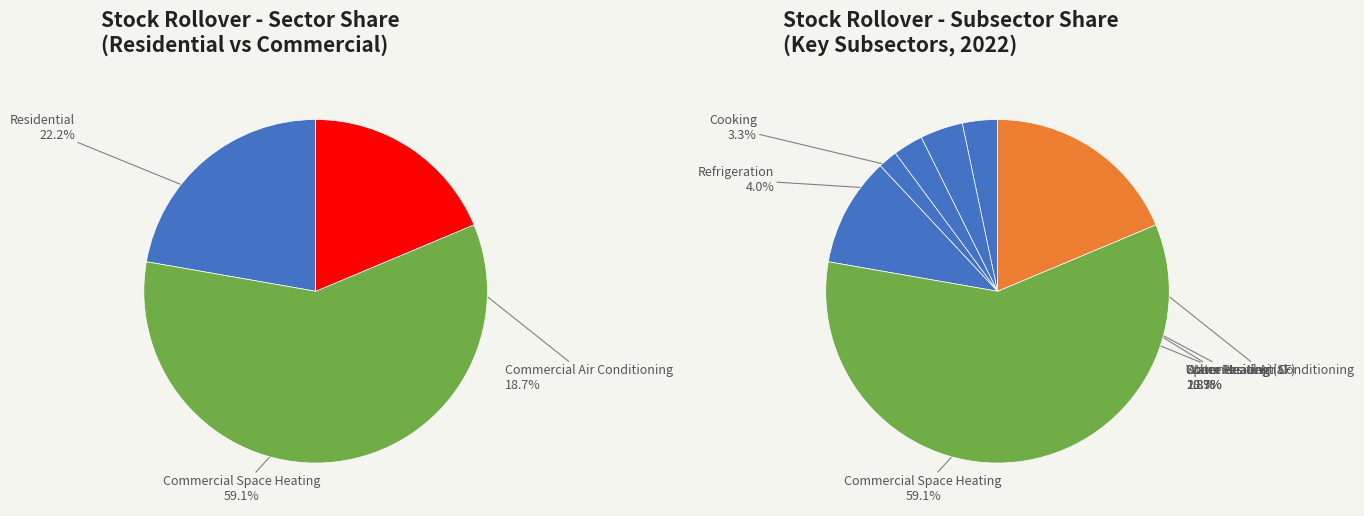

To the nearest percent, what percentage of the pie is Residential Freezing?

1%